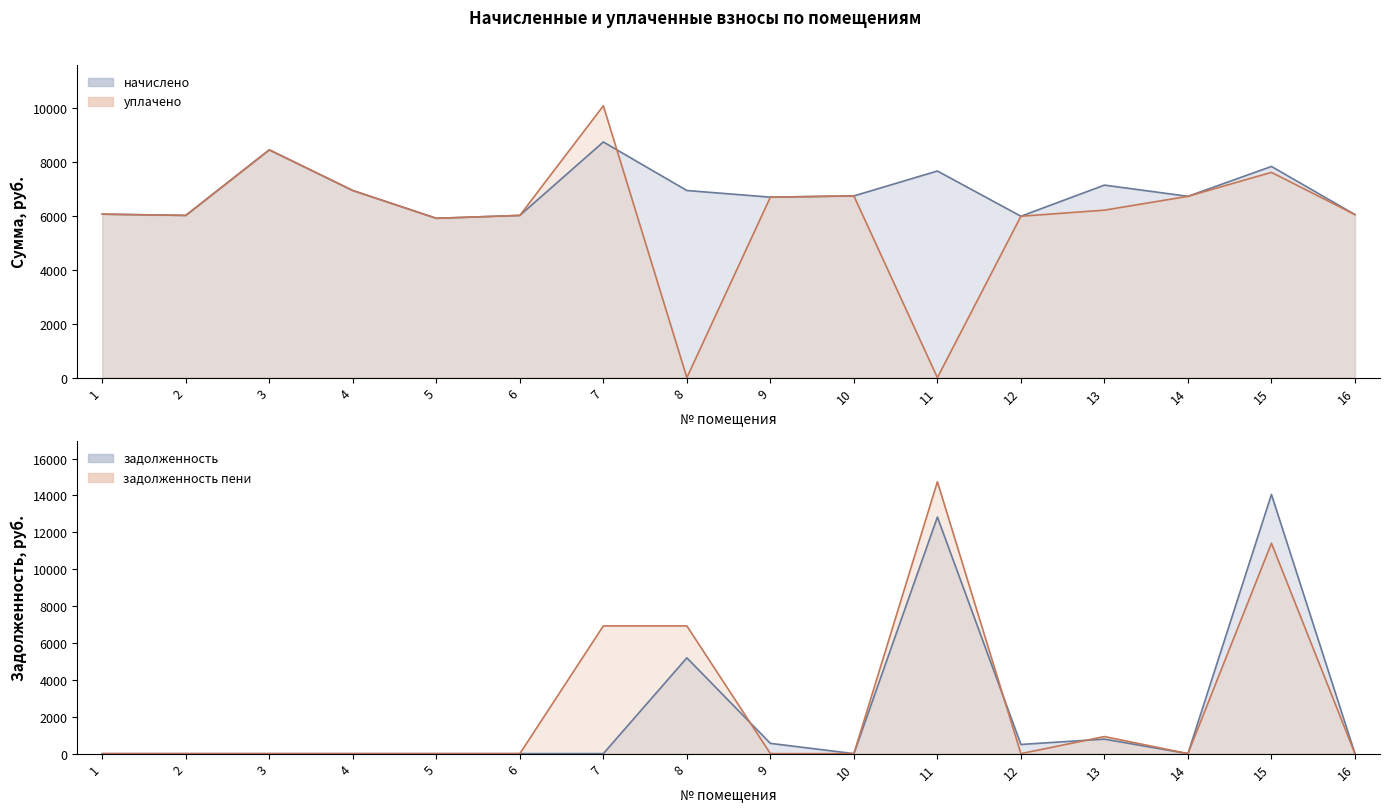

Reading left to right, extract all data points from this chart.

начислено: 6051.8	6005.8	8432.6	6927.4	5898.2	6005.8	8724.5	6927.4	6681.6	6727.7	7649.3	5975.0	7127.0	6712.3	7818.2	6036.5
уплачено: 6051.8	6005.8	8432.6	6927.4	5898.2	6005.8	10064.2	0.0	6681.6	6727.7	0.0	5975.0	6200.4	6712.3	7600.0	6036.0
задолженность: 0.0	0.0	0.0	0.0	0.0	0.0	0.0	5195.5	556.8	0.0	12831.0	497.9	786.3	0.0	14056.6	0.0
задолженность пени: 0.0	0.0	0.0	0.0	0.0	0.0	6927.4	6927.4	0.0	0.0	14743.3	0.0	926.6	0.0	11411.1	0.0